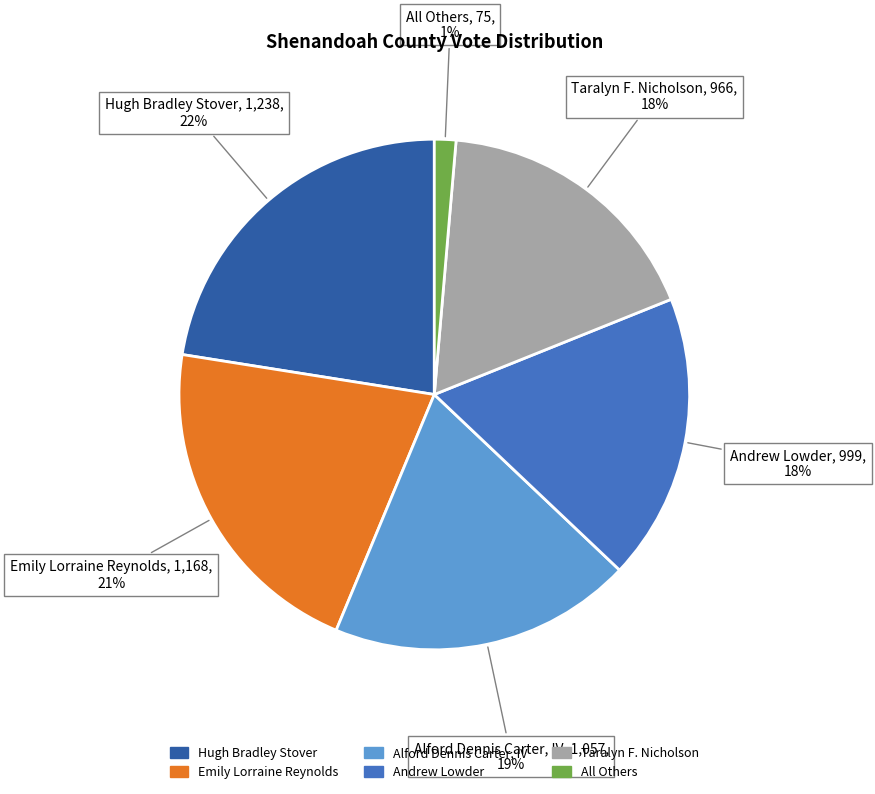

Which has a higher value, Andrew Lowder or Hugh Bradley Stover?

Hugh Bradley Stover